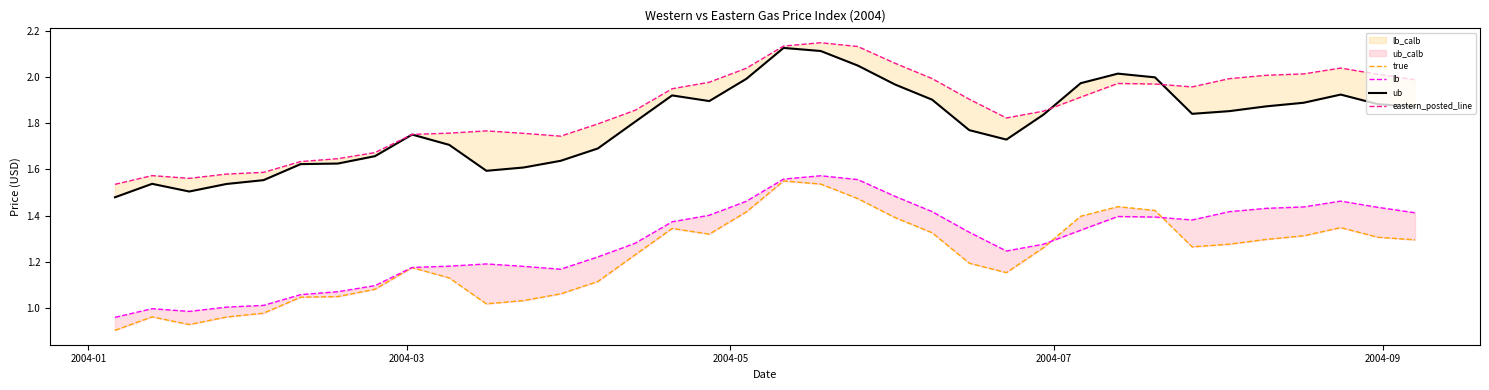

What is the value of the western_index point at the 3rd from the left?

0.9